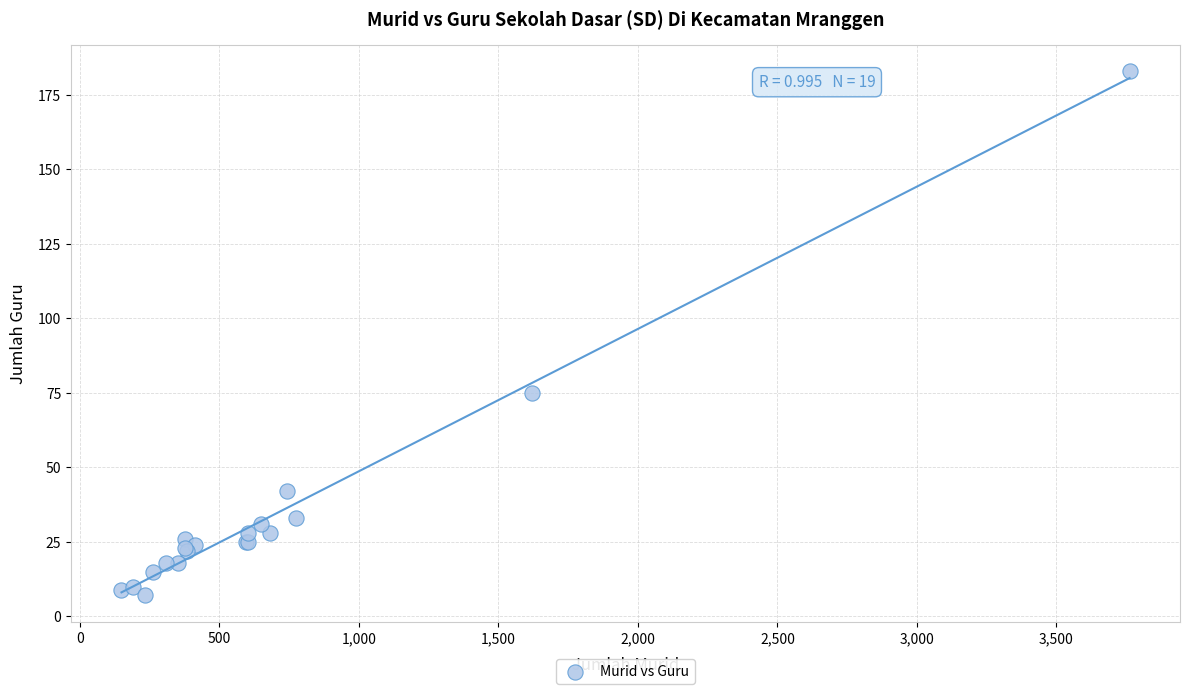

What Y value in the scatter plot is closest to 95?

75